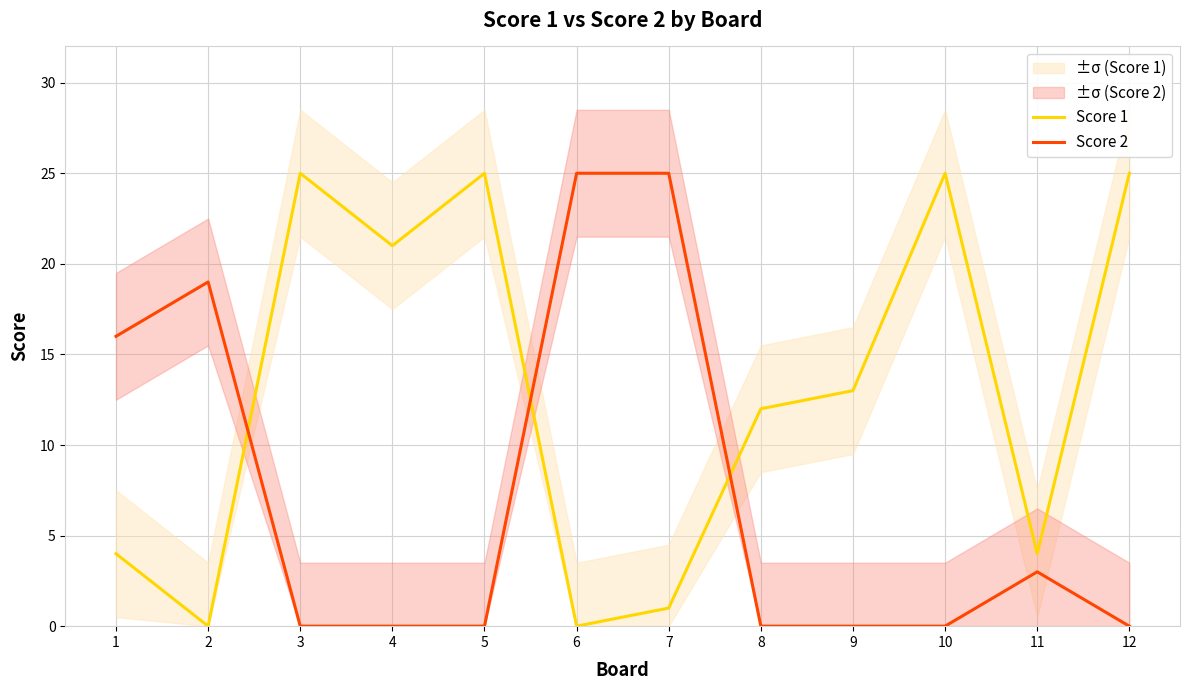

What is the difference between the Score 2 values at 8 and 11?

3